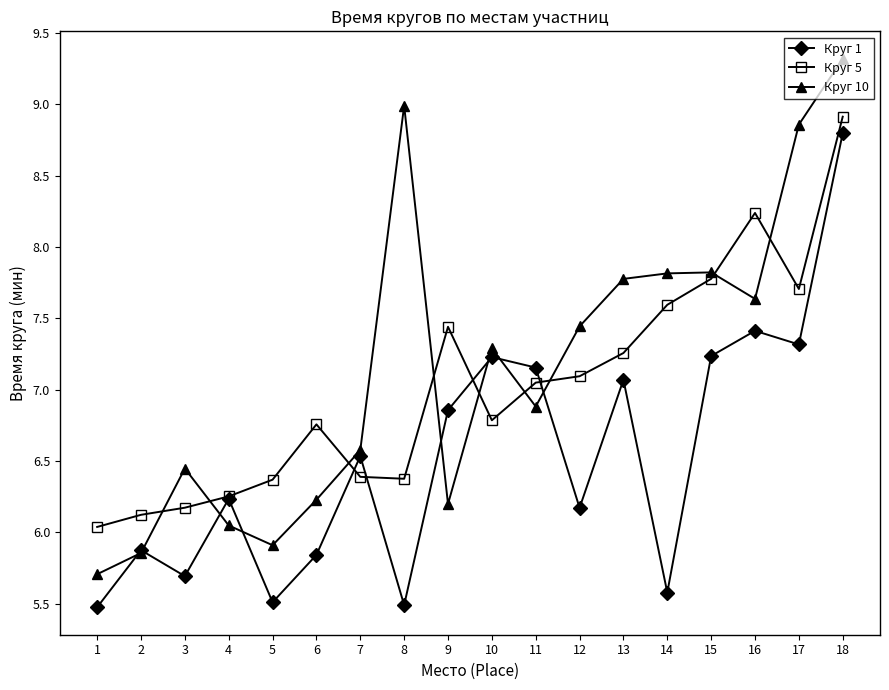

What is the spread (max minus min) of values at 5?

0.9